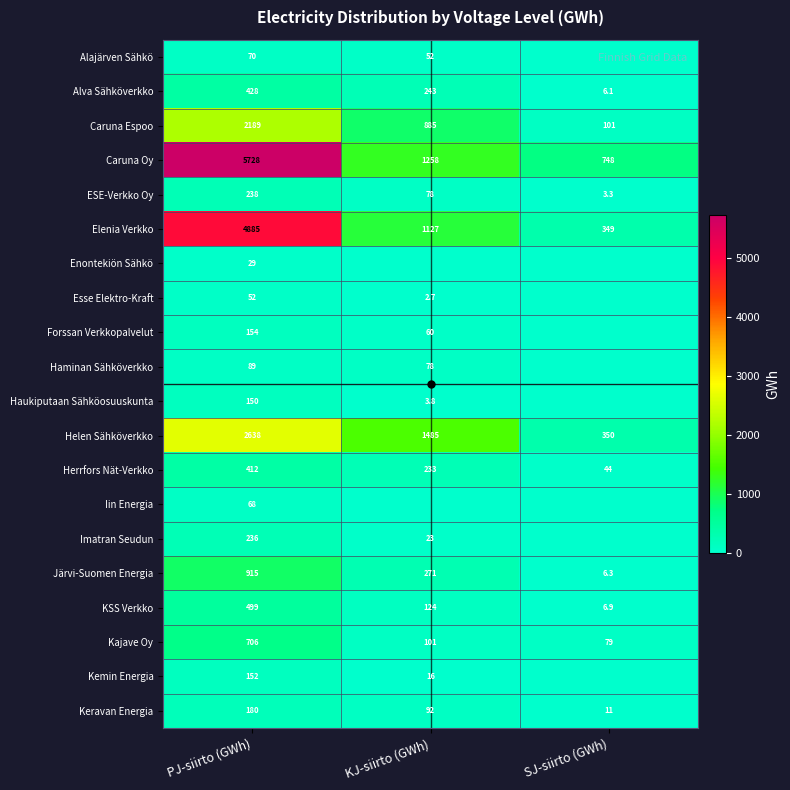

At which label is Järvi-Suomen Energia closest to 460?

KJ-siirto (GWh)